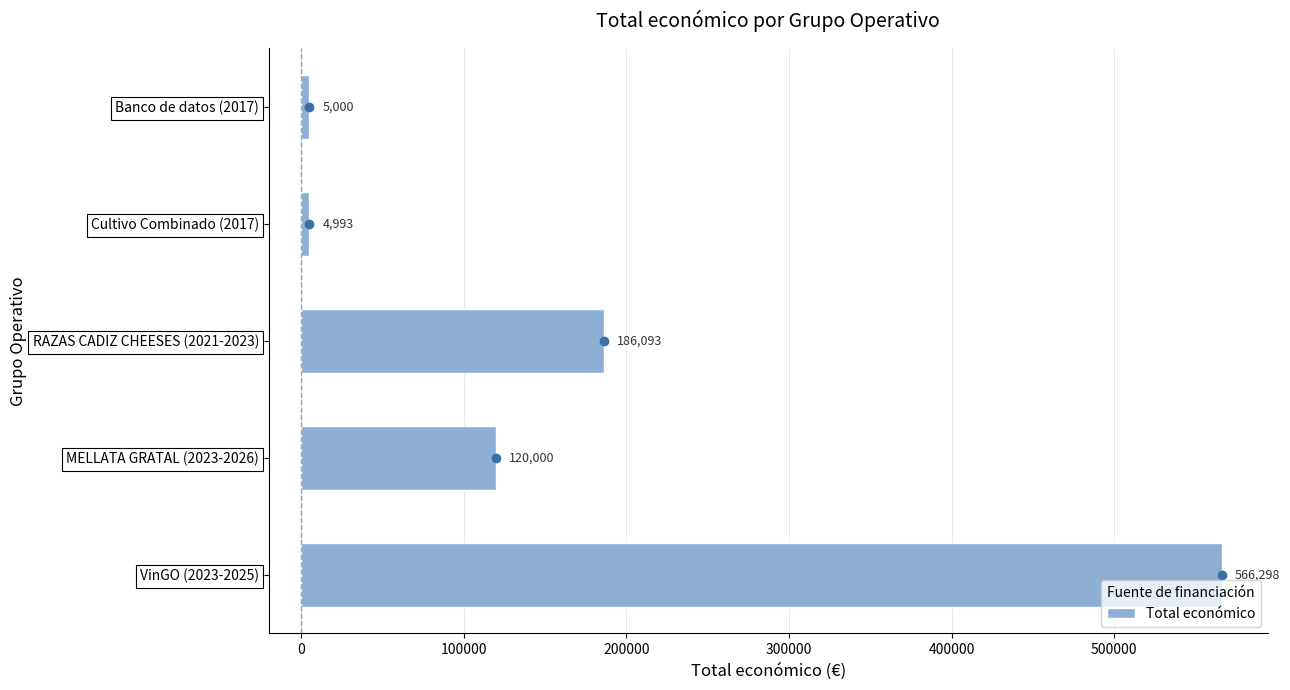

What is the difference between the maximum and minimum values?

561305